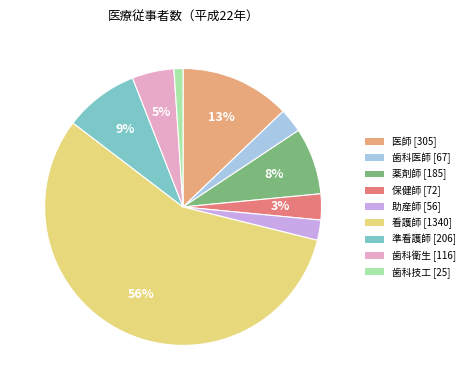

Count the number of slices in the pie.

9